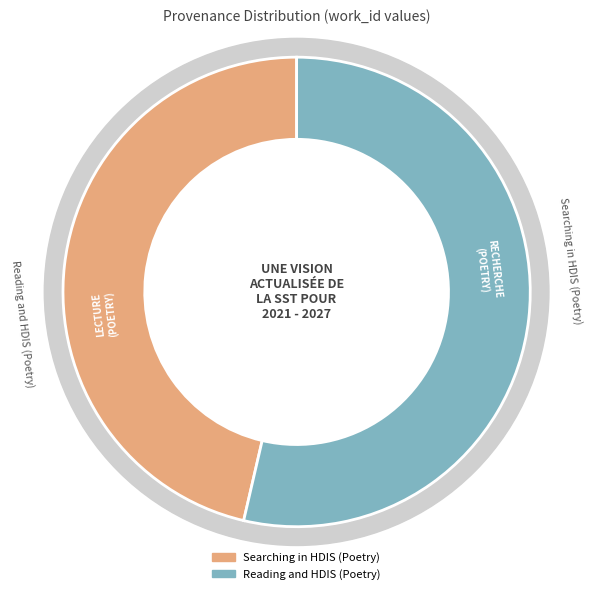

Which has a higher value, Reading and HDIS (Poetry) or Searching in HDIS (Poetry)?

Reading and HDIS (Poetry)